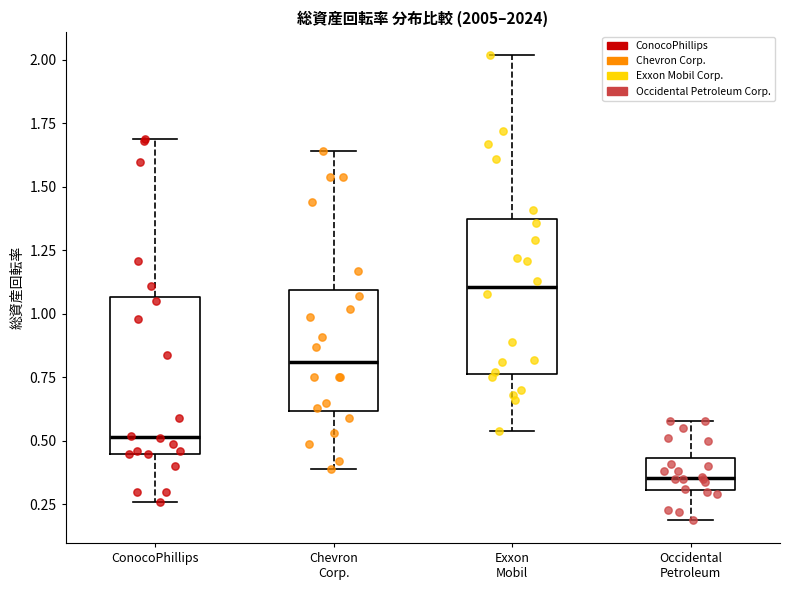

Where is the upper edge of the box for ConocoPhillips on the y-axis? The values are not printed on the chart, so give them approximately, as read against the axis.

1.05